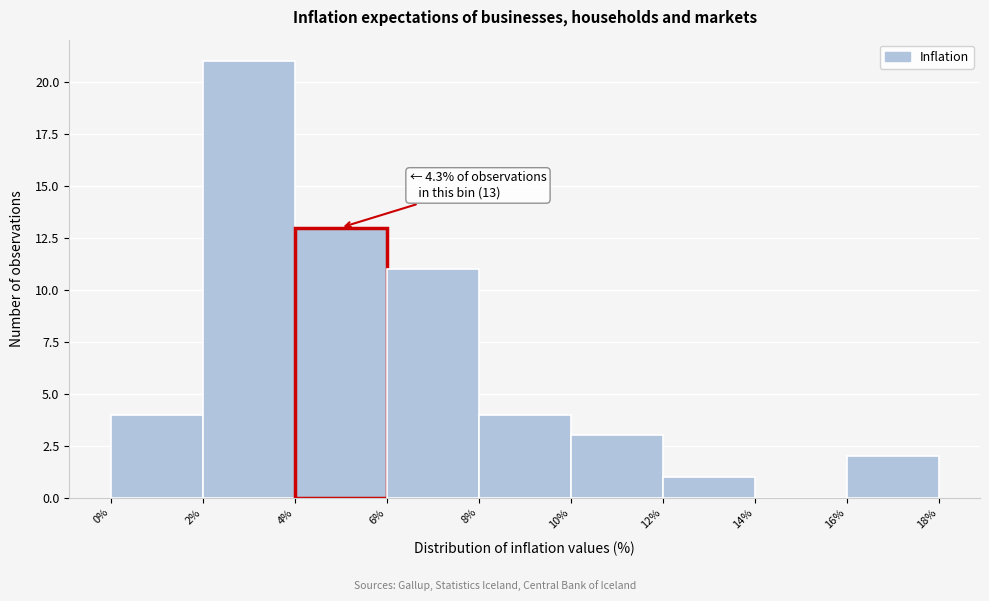

Which range on the x-axis has the tallest bar?

2% to 4%